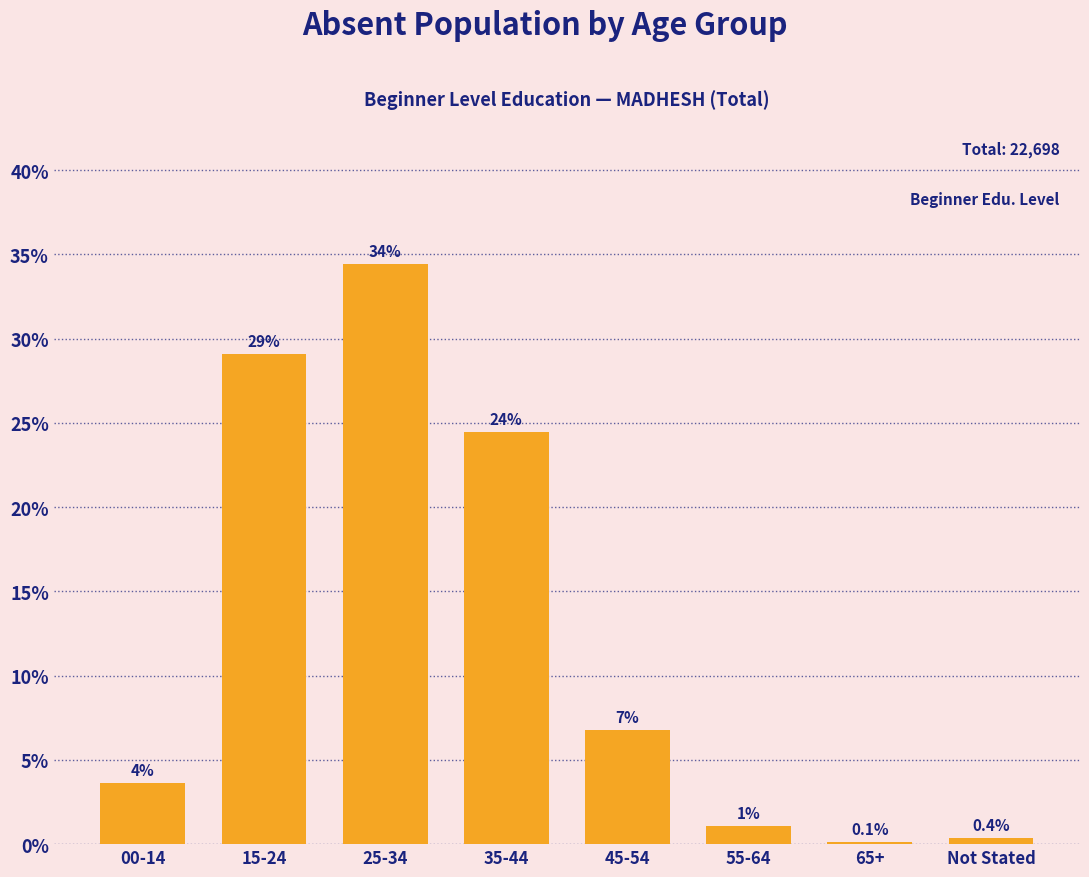

Does the chart contain any negative values?

No